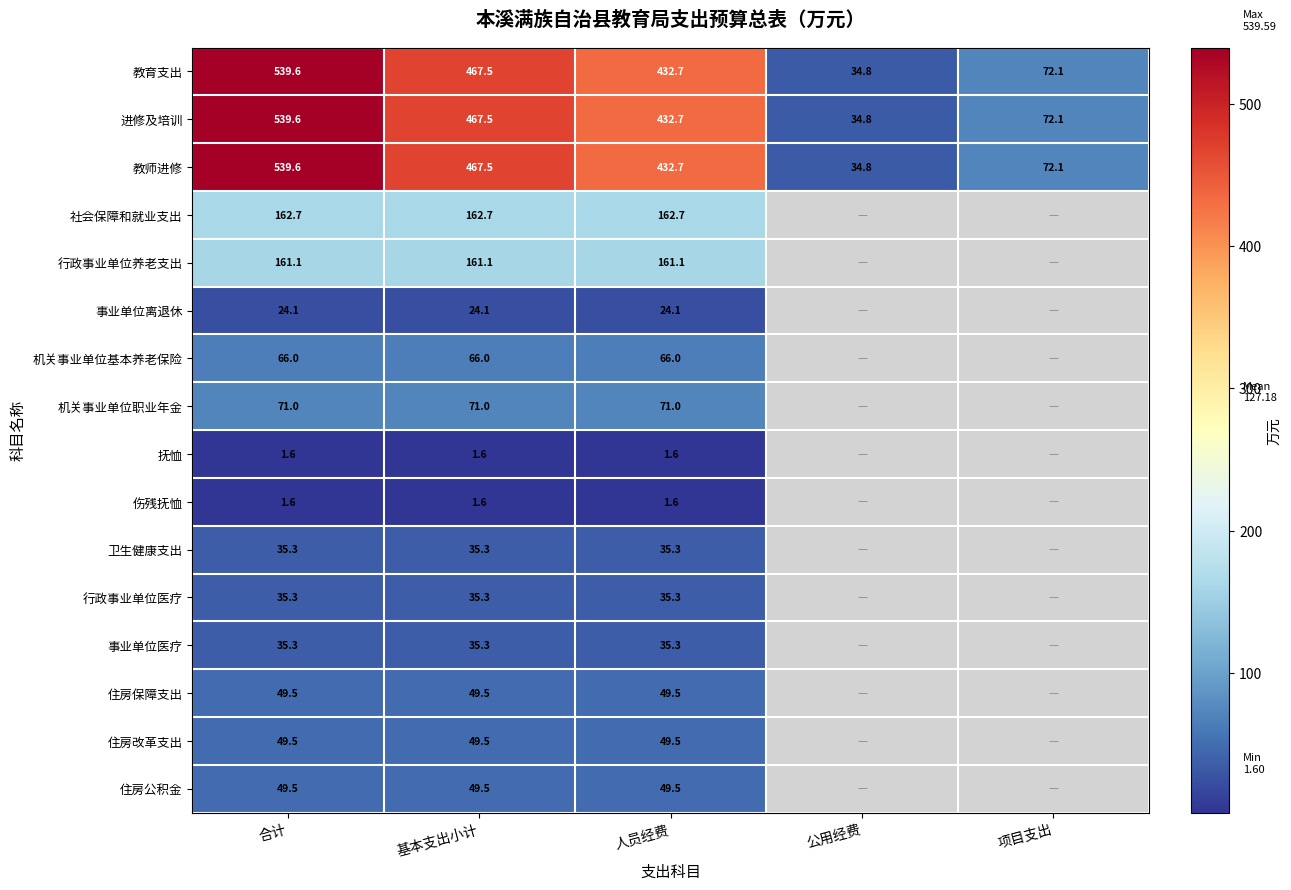

Which series has the widest spread of values?

教育支出